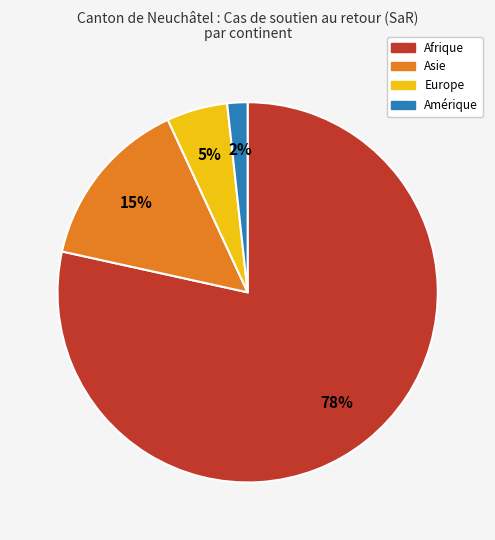

To the nearest percent, what is the average slice percentage?

25%